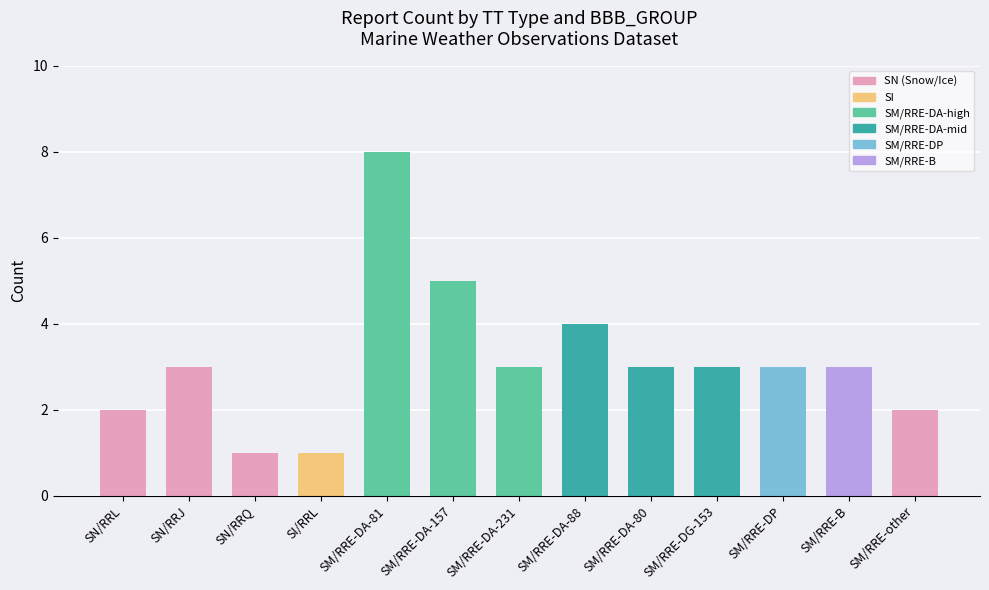

True or false: the data shows 3 at SM/RRE-DP.

True